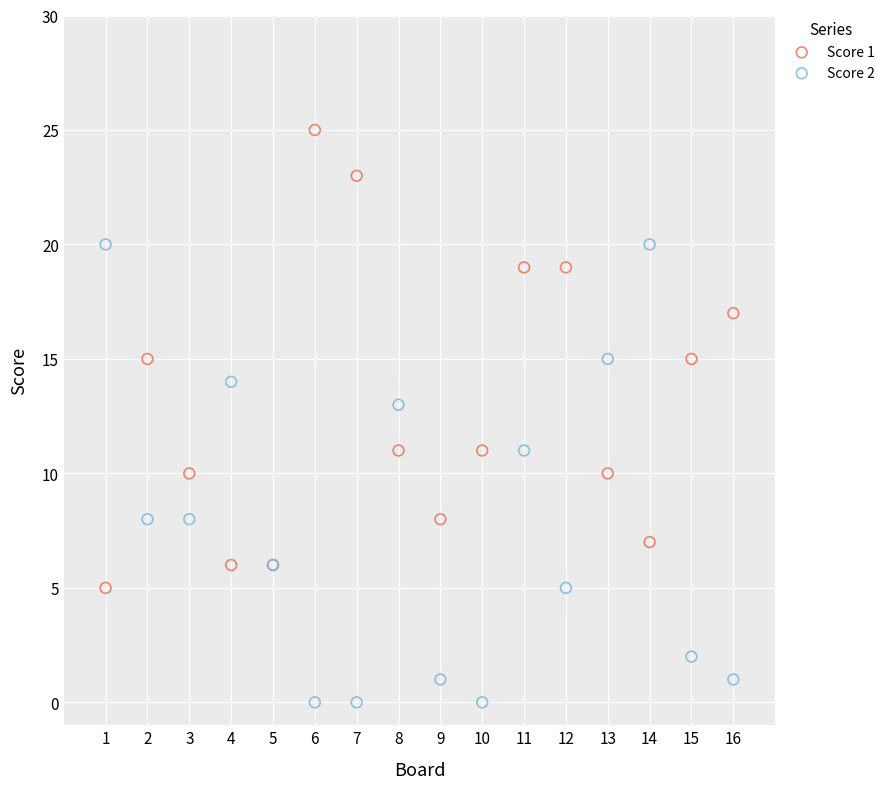

What is the X range (max minus min) for the scatter plot?

15